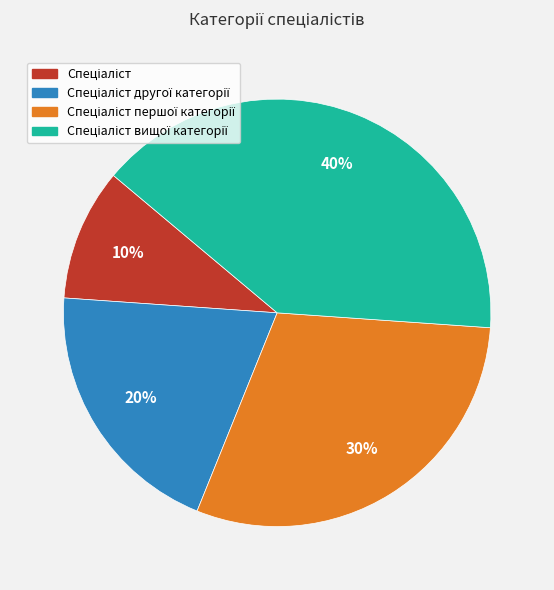

Does any single category account for the majority?

No